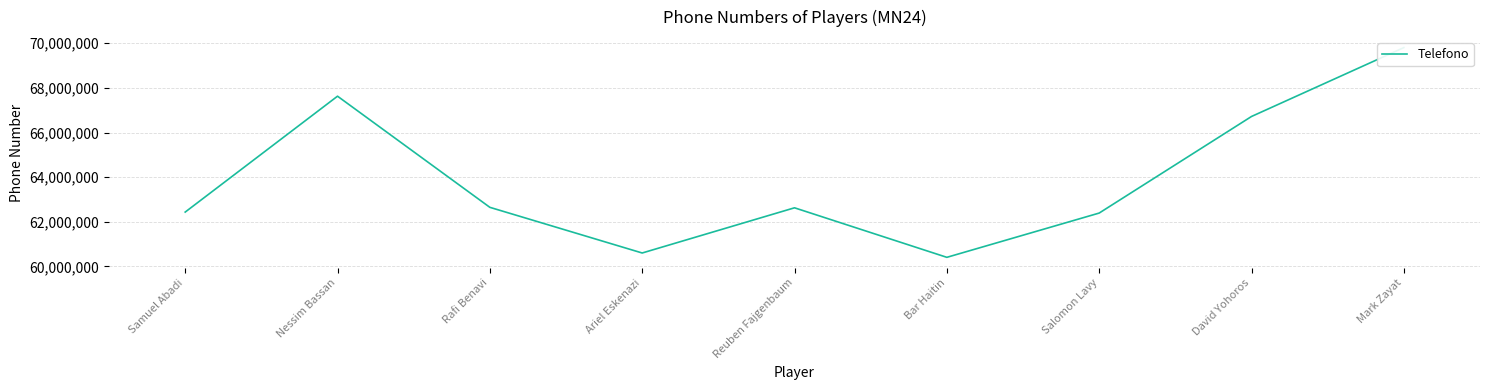

What is the label of the 8th point from the right?

Nessim Bassan